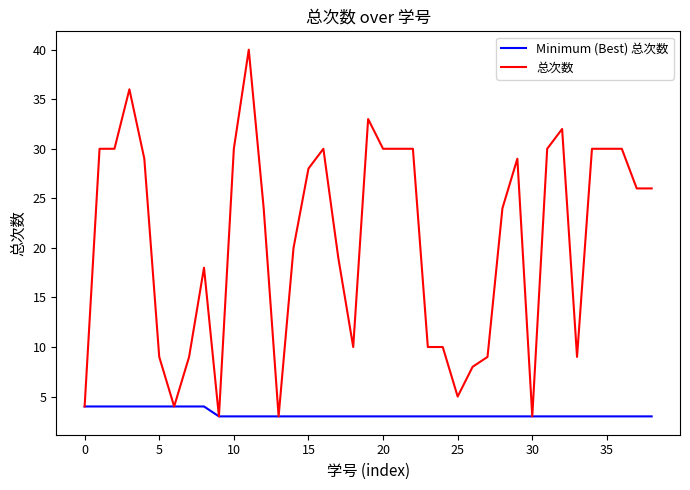

Which series has the largest range (max minus min)?

总次数